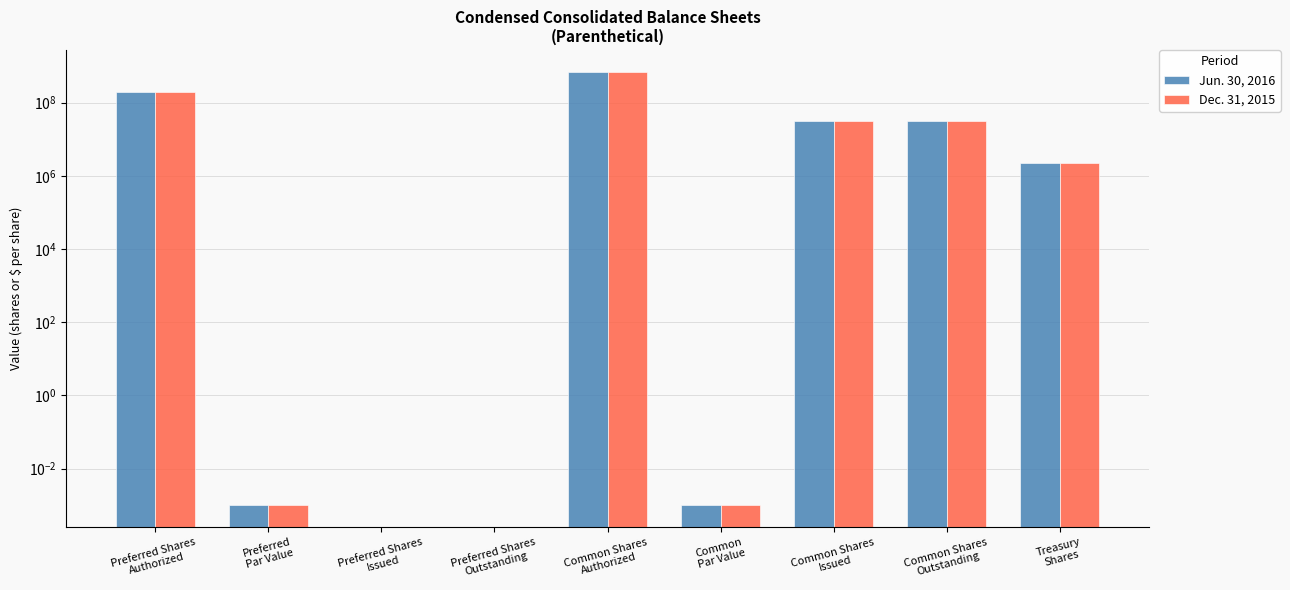

Which series has the widest spread of values?

Jun. 30, 2016